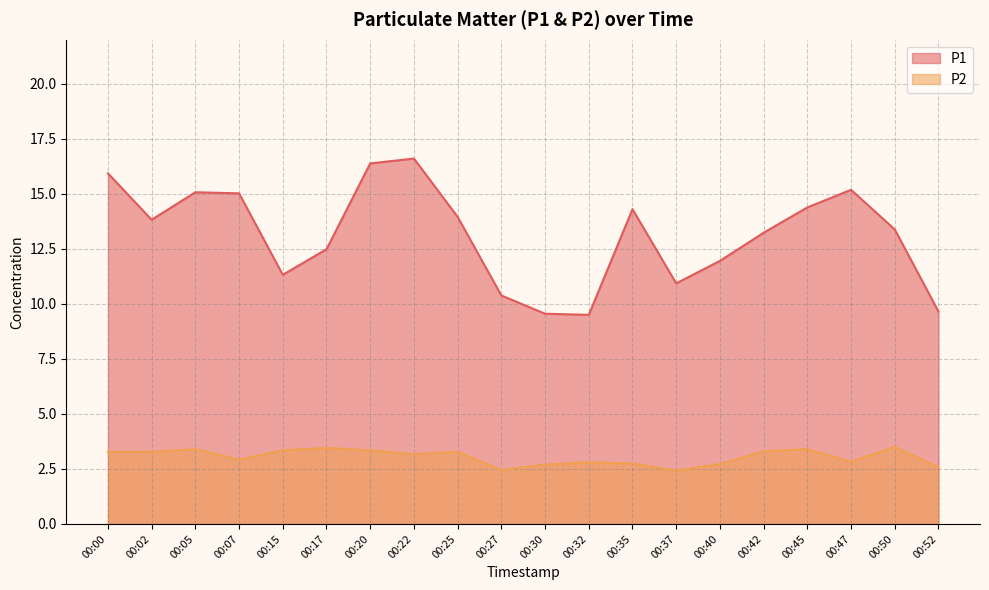

Reading left to right, extract all data points from this chart.

P1: 00:00=15.9	00:02=13.8	00:05=15.1	00:07=15.0	00:15=11.3	00:17=12.5	00:20=16.4	00:22=16.6	00:25=13.9	00:27=10.4	00:30=9.6	00:32=9.5	00:35=14.3	00:37=10.9	00:40=11.9	00:42=13.2	00:45=14.4	00:47=15.2	00:50=13.4	00:52=9.7
P2: 00:00=3.3	00:02=3.3	00:05=3.4	00:07=2.9	00:15=3.4	00:17=3.5	00:20=3.4	00:22=3.2	00:25=3.3	00:27=2.5	00:30=2.7	00:32=2.8	00:35=2.8	00:37=2.4	00:40=2.7	00:42=3.3	00:45=3.4	00:47=2.8	00:50=3.5	00:52=2.6